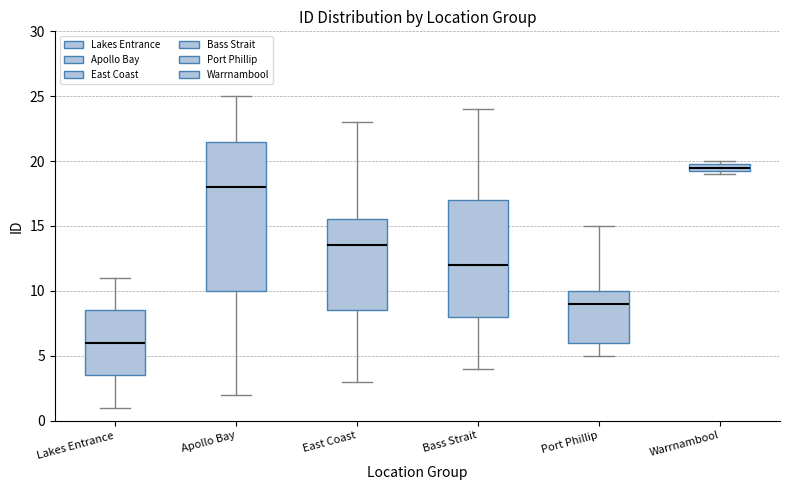

Where is the lower edge of the box for Apollo Bay on the y-axis? The values are not printed on the chart, so give them approximately, as read against the axis.

10.0